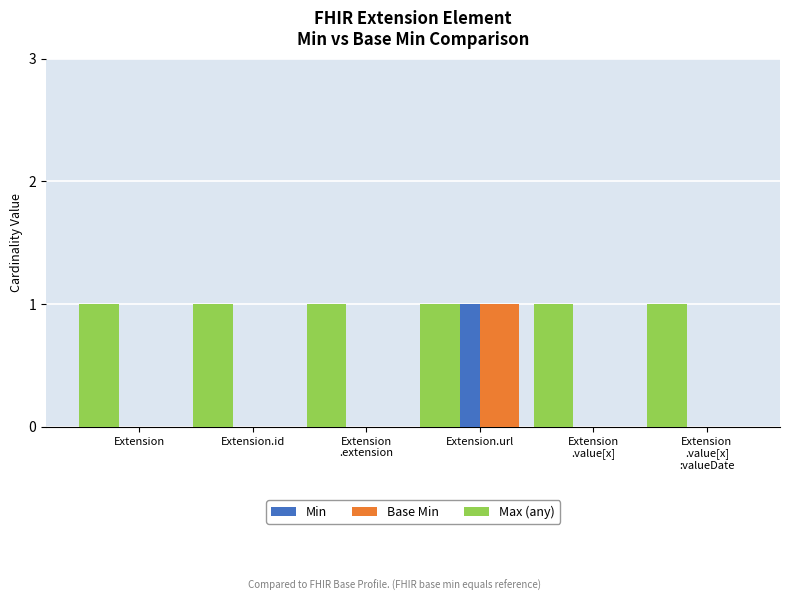

What is the total value across all series at Extension.url?

3